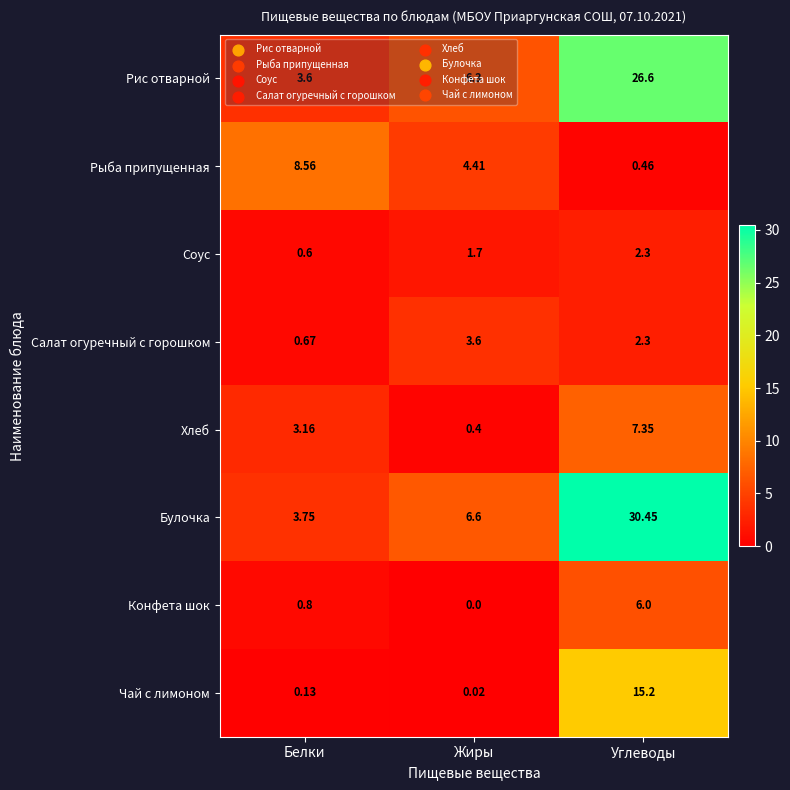

Between Белки and Жиры, which series saw the biggest shift?

Рыба припущенная